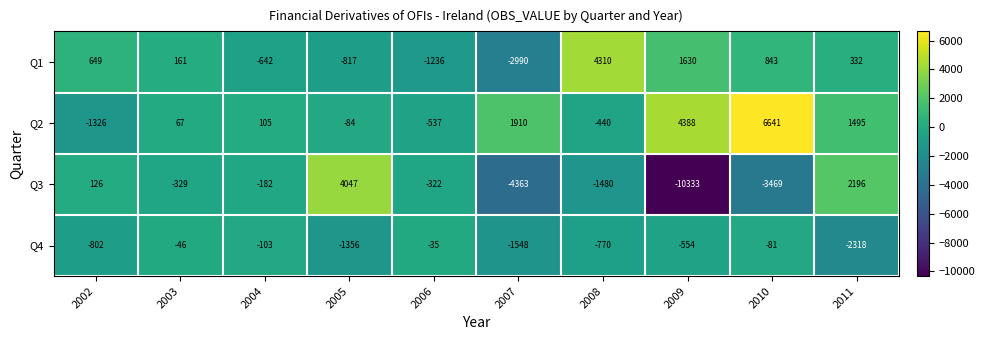

What is the spread (max minus min) of values at 2010?

10110